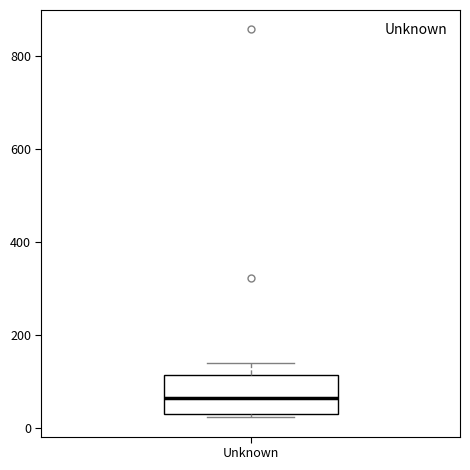

Where does the median line of the box for Unknown sit on the y-axis? The values are not printed on the chart, so give them approximately, as read against the axis.

60